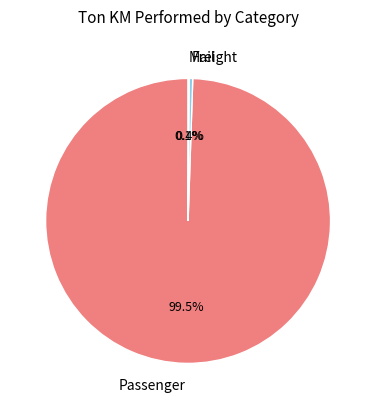

How much of the chart is everything except Freight?

99.6%